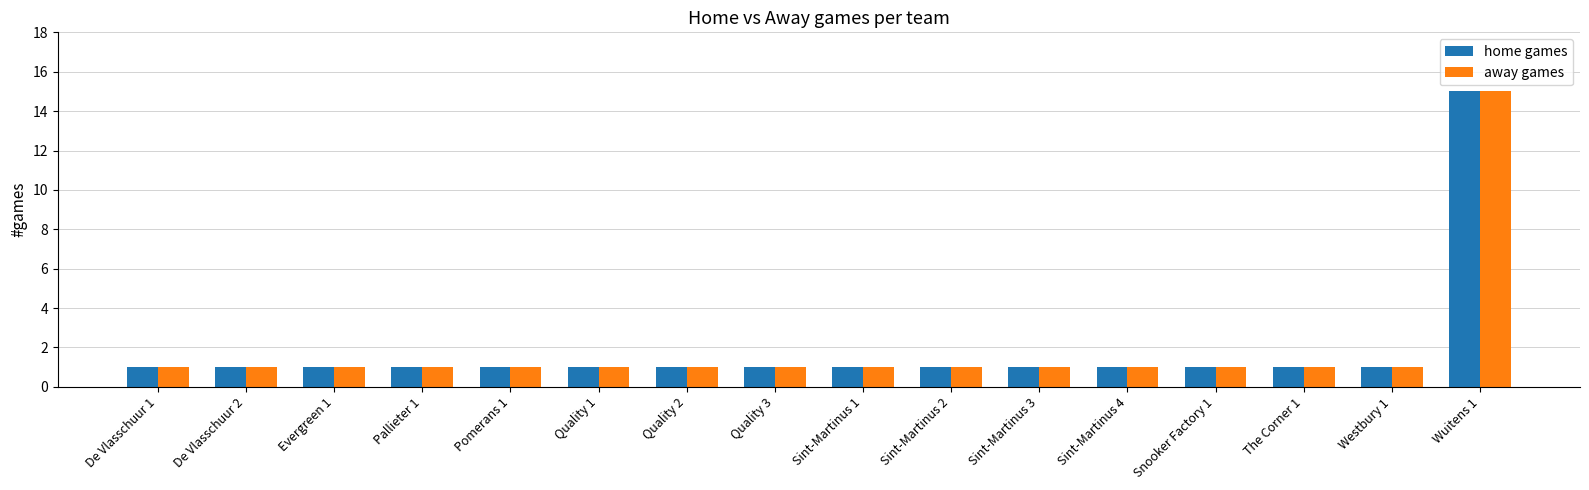

At which label does home games reach its peak?

Wuitens 1